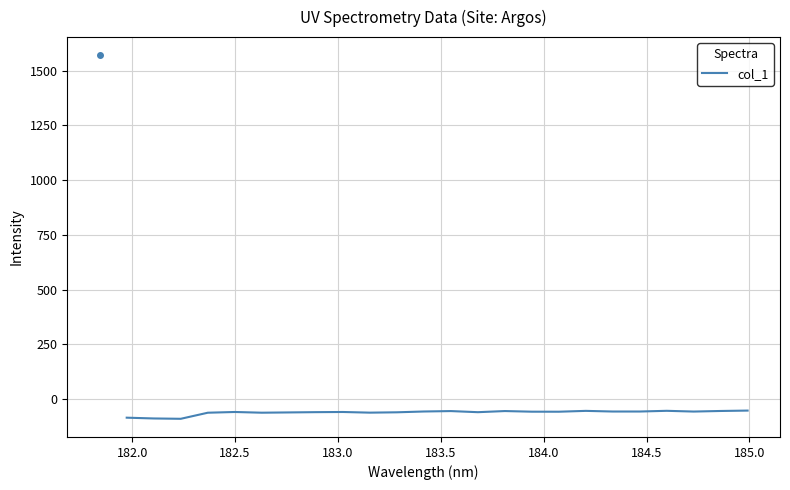

What is the sum of all values?

-1483.5